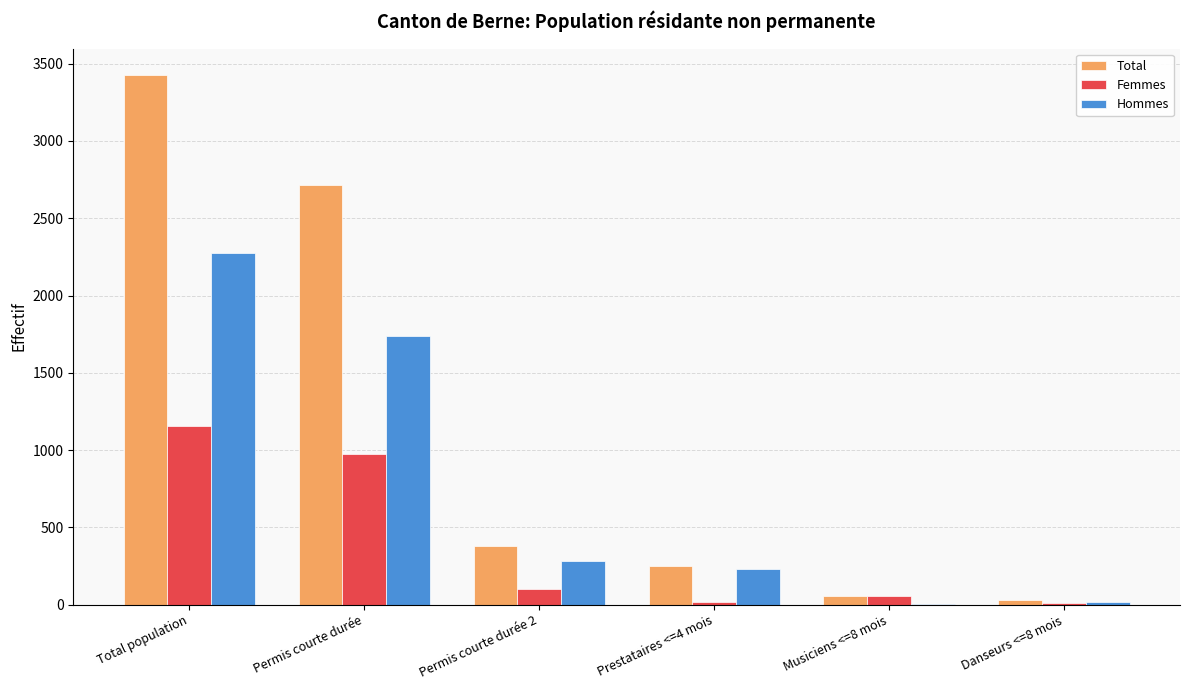

What is the difference between the Total values at Prestataires <=4 mois and Permis courte durée?

2465